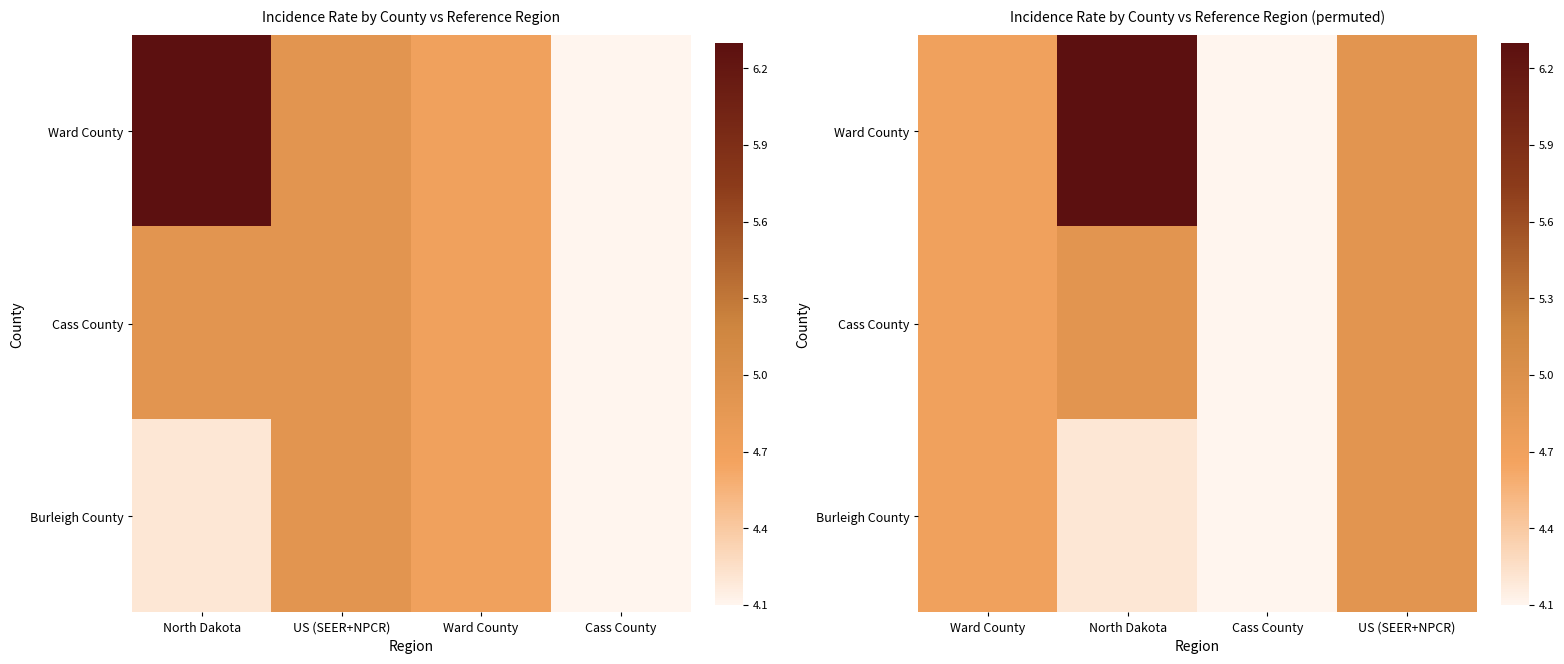

At which category is the sum across all series the highest?

North Dakota